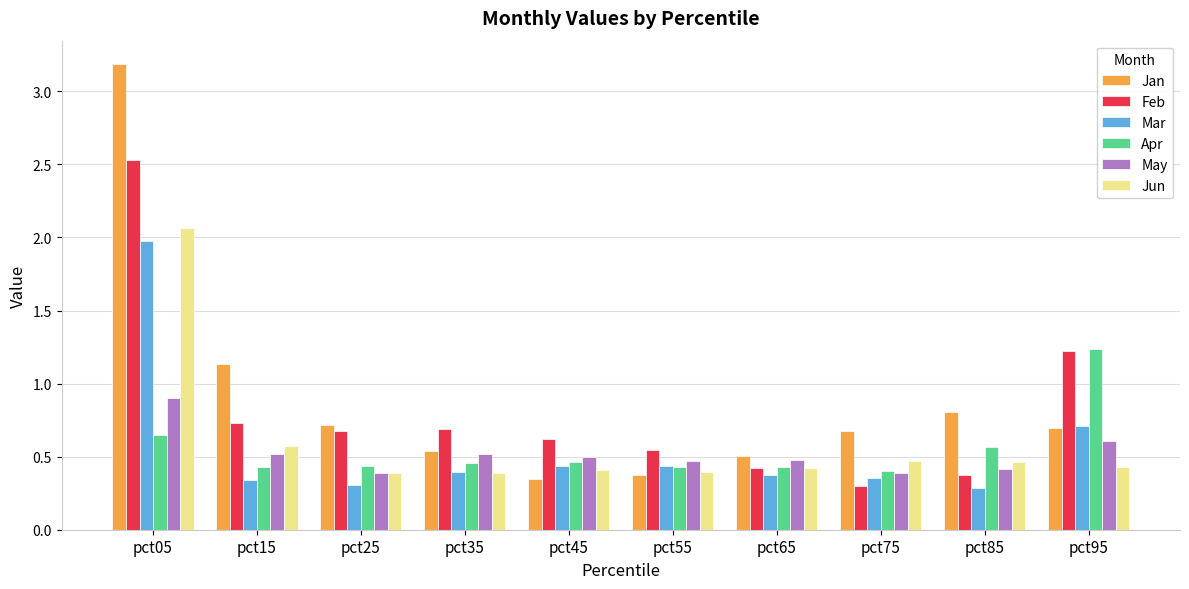

Which series changed the most between pct25 and pct75?

Feb